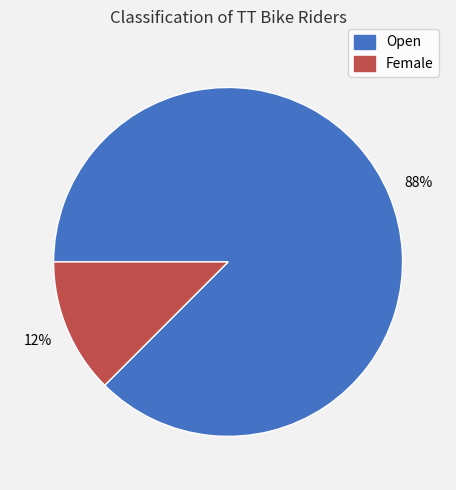

What is the largest slice in the pie chart?

Open